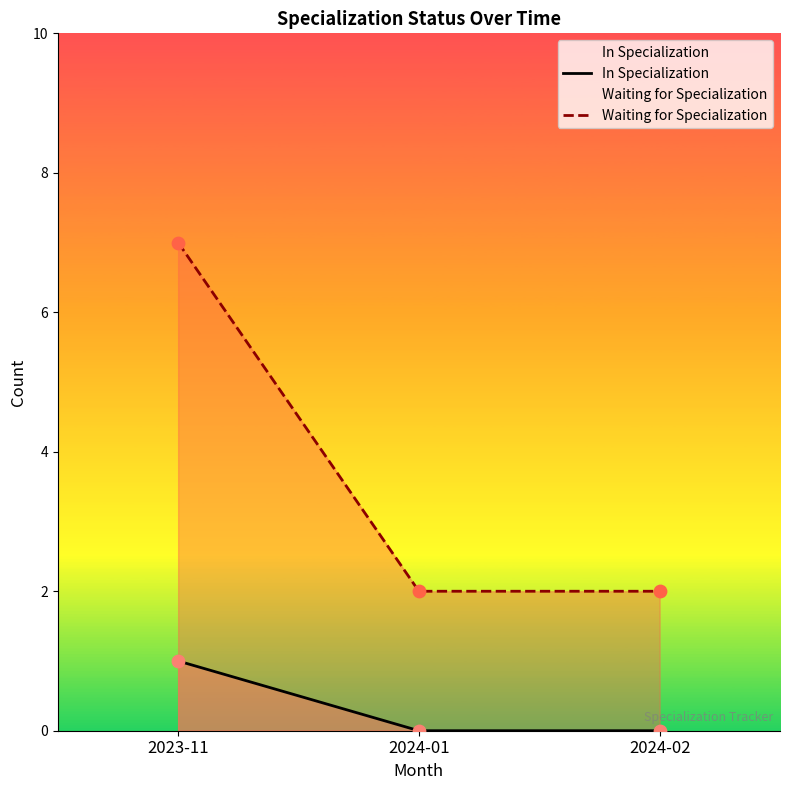

At which category is the sum across all series the highest?

2023-11